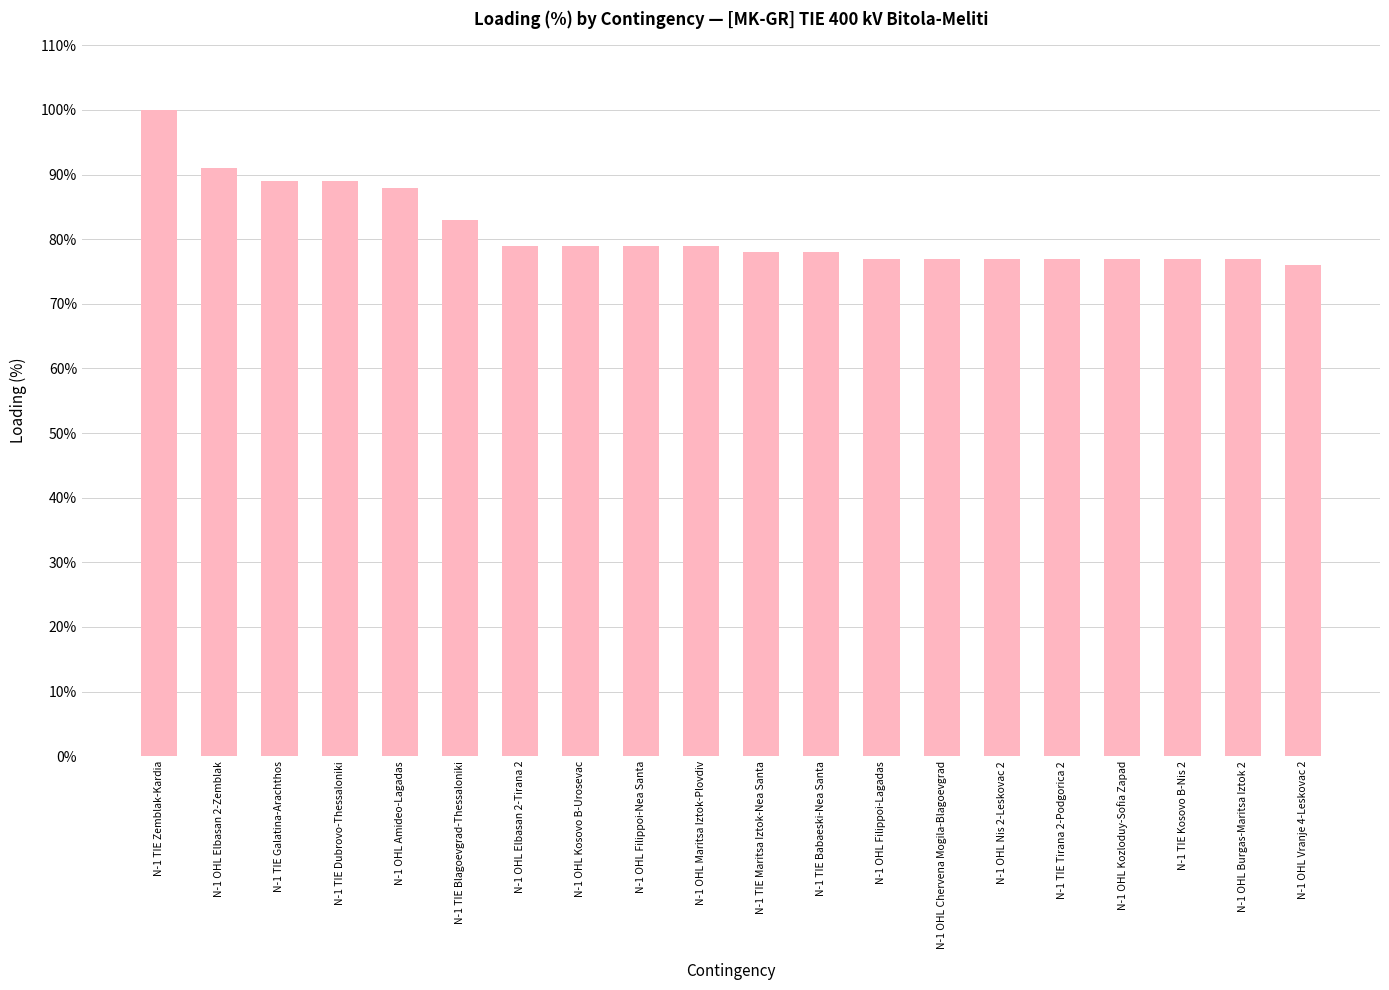

Where does the data first go above 79?

N-1 TIE Zemblak-Kardia